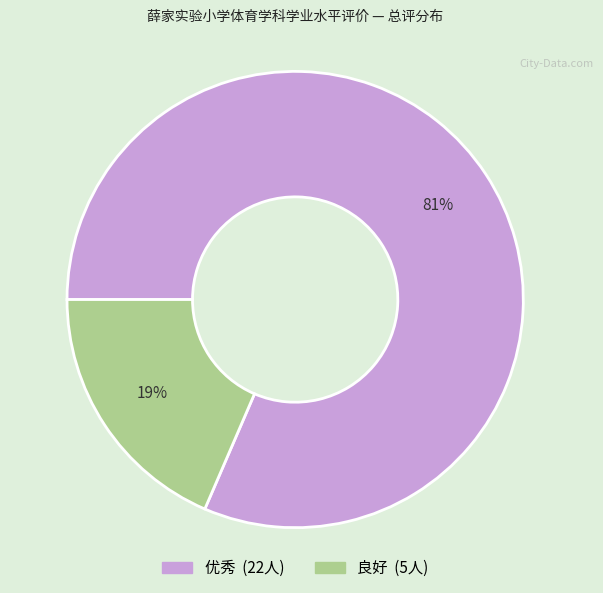

To the nearest percent, what is the average slice percentage?

50%